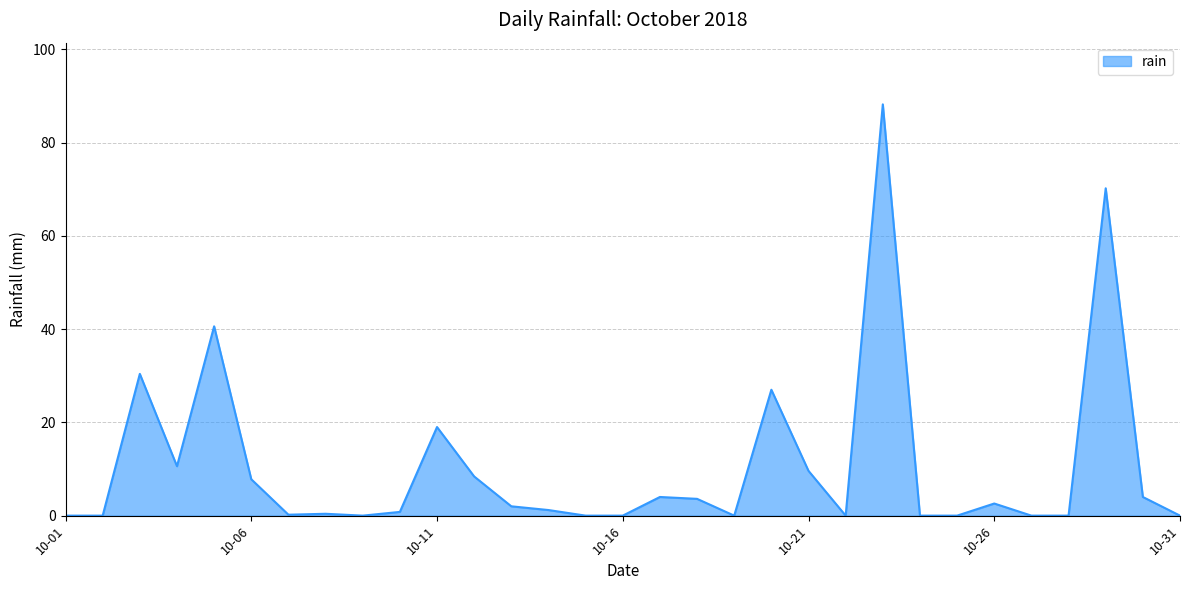

What is the difference between the maximum and minimum values?

88.2